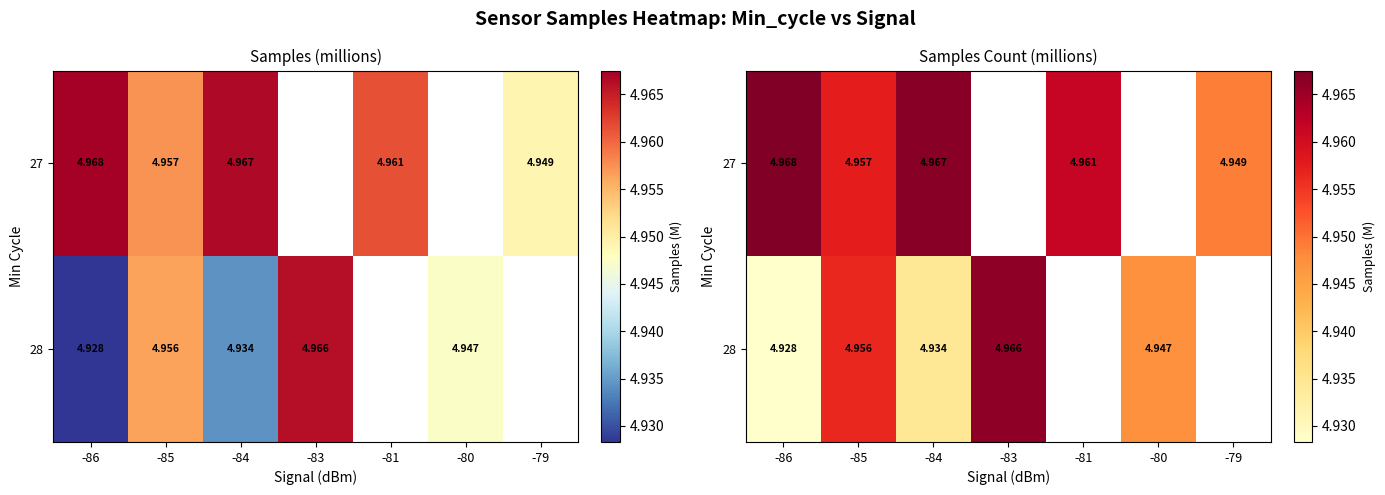

Rank the series at -86 from highest to lowest value.

27, 28